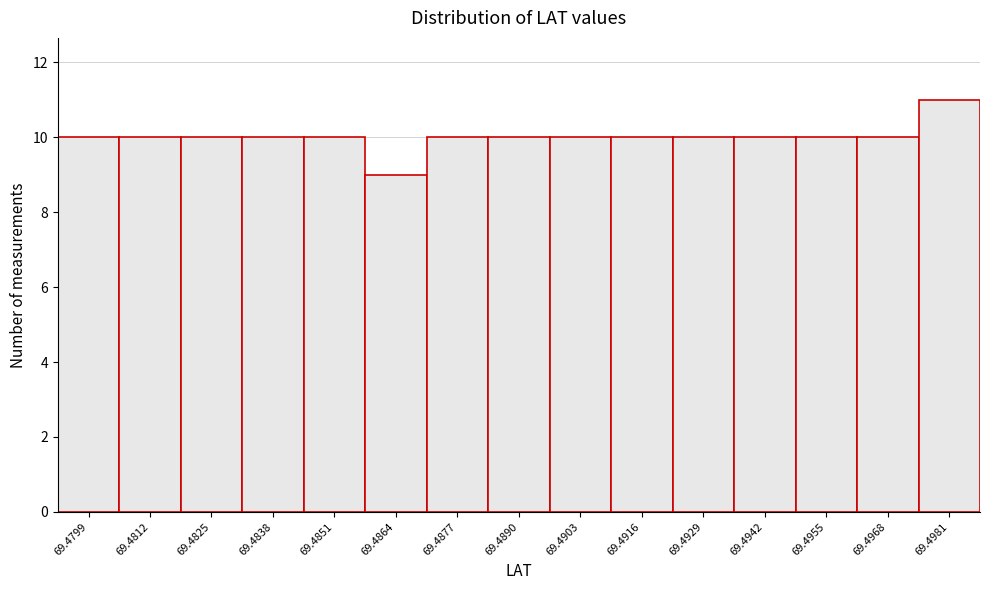

Reading right to left, extract all data points from this chart.

11	10	10	10	10	10	10	10	10	9	10	10	10	10	10